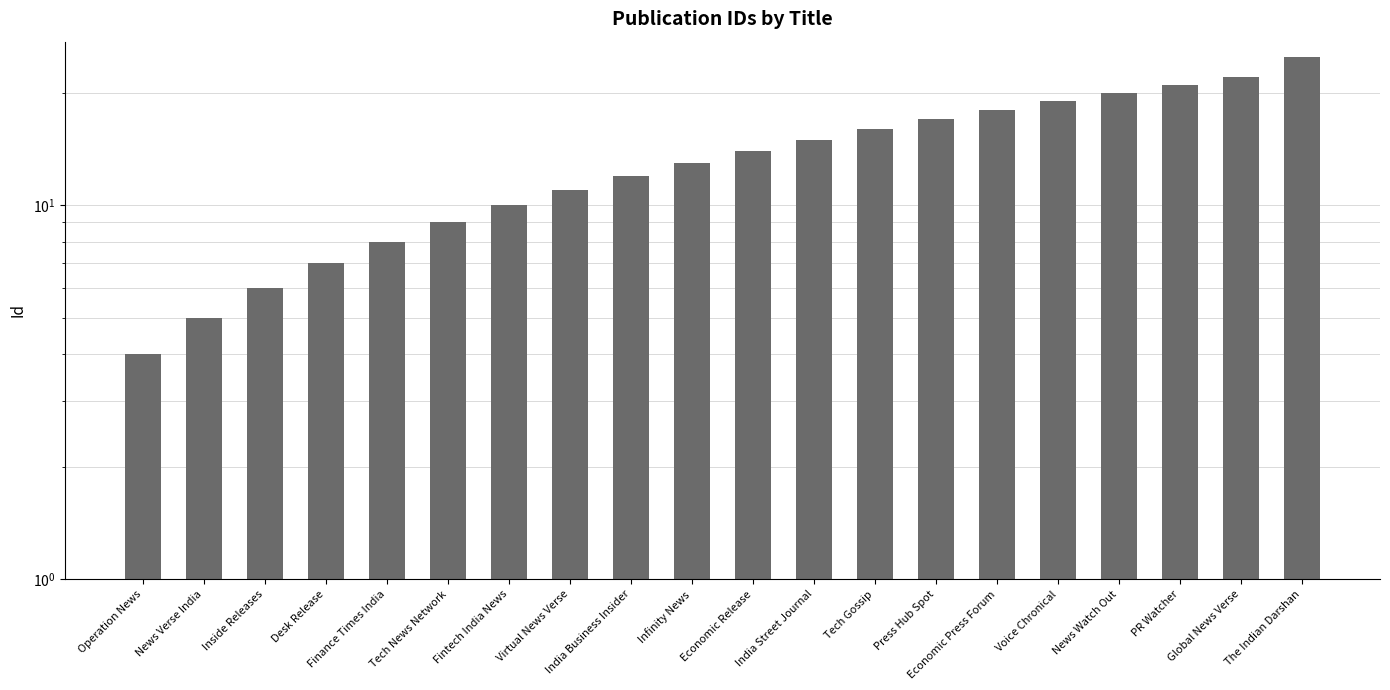

What is the sum of the values at India Business Insider and Economic Release?

26